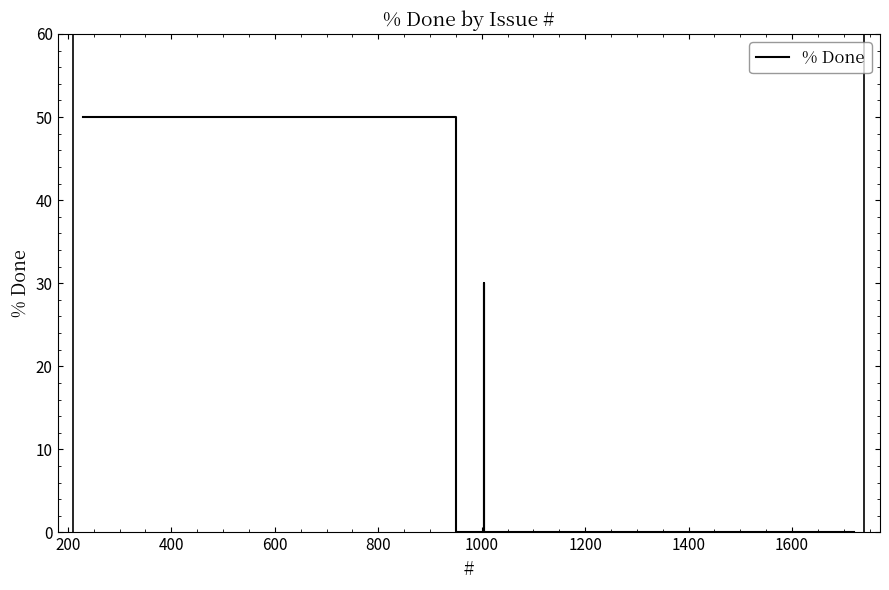

What is the maximum value shown in the chart?

50